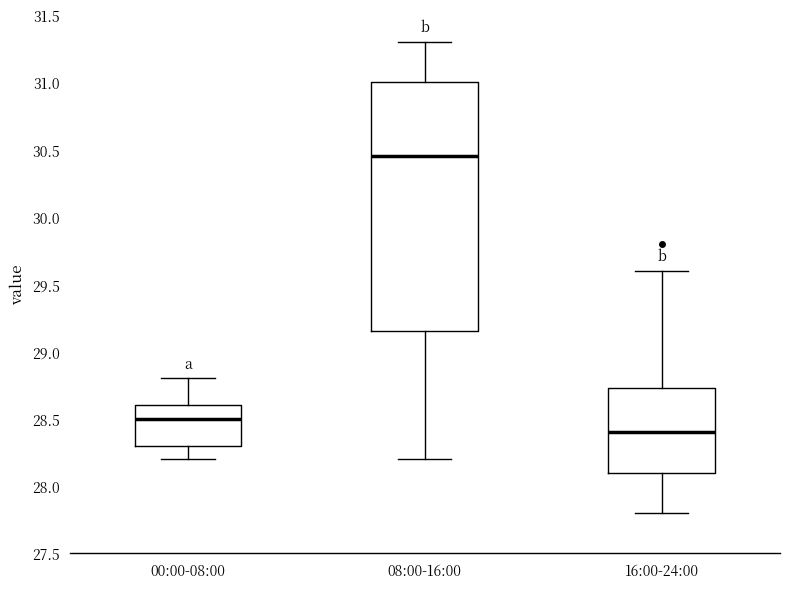

Reading left to right, read every box against the y-axis: the position of its median line, the range the box covers, and the ends of its whiskers. The values are not printed on the chart, so give them approximately, as read against the axis.

00:00-08:00: median 28.50, box 28.30 to 28.60, whiskers 28.20 to 28.80
08:00-16:00: median 30.45, box 29.15 to 31.00, whiskers 28.20 to 31.30
16:00-24:00: median 28.40, box 28.10 to 28.75, whiskers 27.80 to 29.60